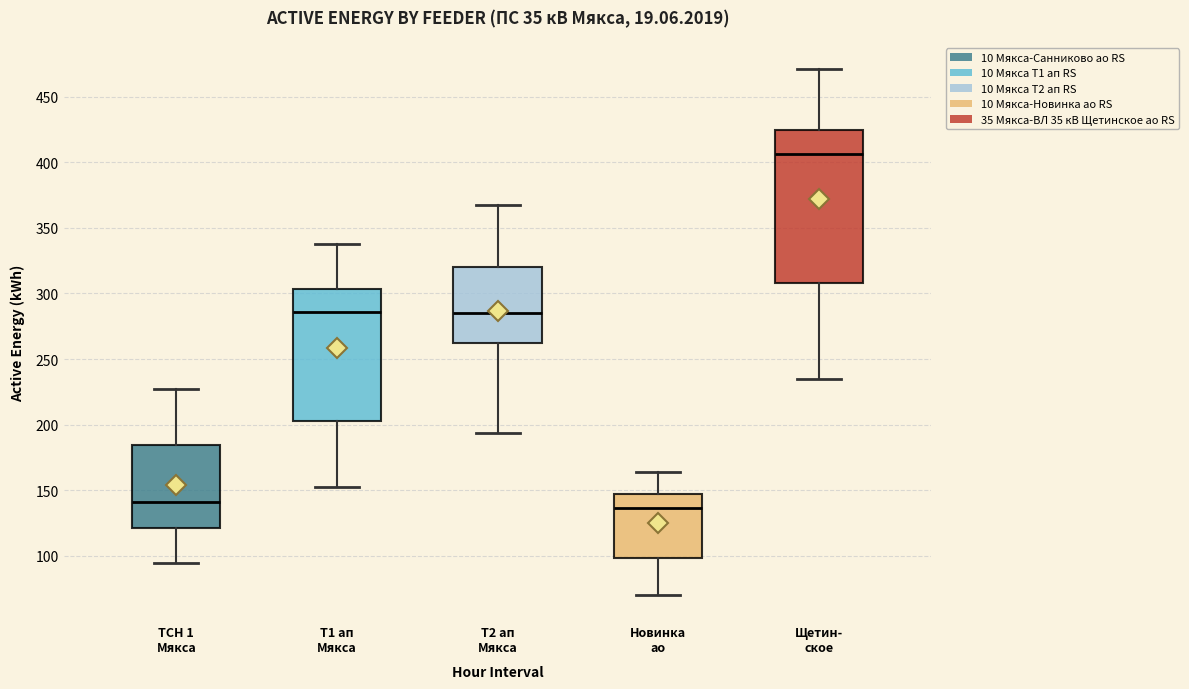

Reading left to right, read every box against the y-axis: the position of its median line, the range the box covers, and the ends of its whiskers. The values are not printed on the chart, so give them approximately, as read against the axis.

ТСН 1 Мякса: median 140, box 120 to 185, whiskers 95 to 225
Т1 ап Мякса: median 285, box 205 to 305, whiskers 155 to 340
Т2 ап Мякса: median 285, box 260 to 320, whiskers 195 to 370
Новинка ао: median 135, box 100 to 145, whiskers 70 to 165
Щетин- ское: median 405, box 310 to 425, whiskers 235 to 470